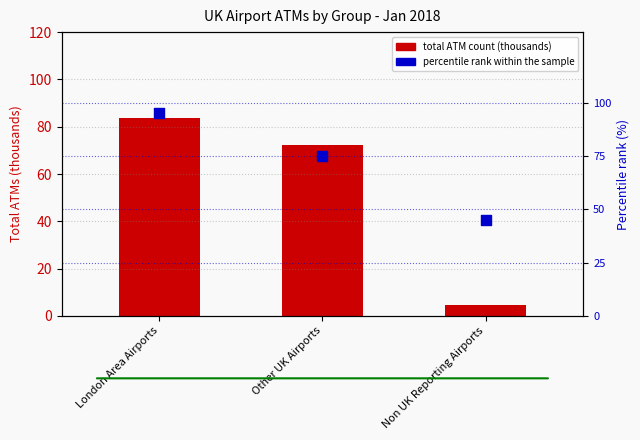

Is the value of percentile rank within the sample at Non UK Reporting Airports greater than the value of total ATM count (thousands) at London Area Airports?

No